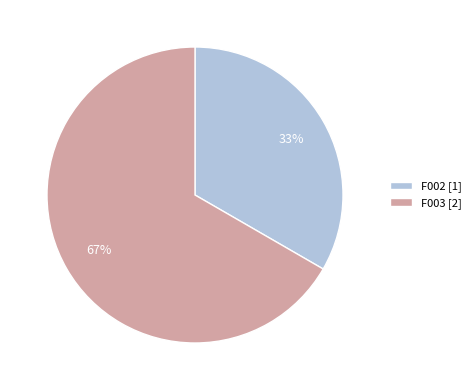

True or false: F002 [1] accounts for 46% of the total.

False